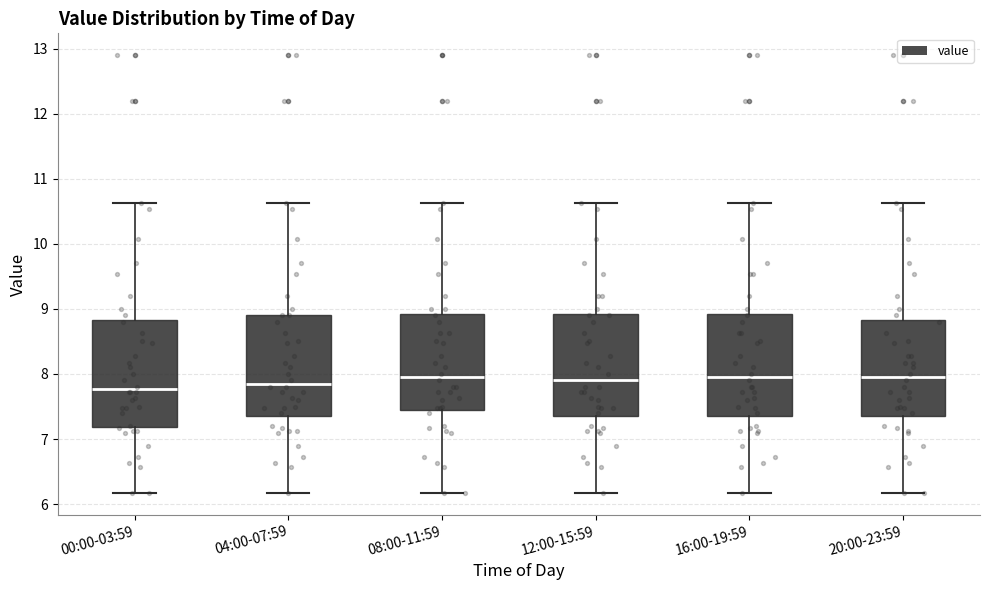

Reading left to right, read every box against the y-axis: the position of its median line, the range the box covers, and the ends of its whiskers. The values are not printed on the chart, so give them approximately, as read against the axis.

00:00-03:59: median 7.8, box 7.2 to 8.8, whiskers 6.2 to 10.6
04:00-07:59: median 7.9, box 7.4 to 8.9, whiskers 6.2 to 10.6
08:00-11:59: median 8.0, box 7.5 to 8.9, whiskers 6.2 to 10.6
12:00-15:59: median 7.9, box 7.4 to 8.9, whiskers 6.2 to 10.6
16:00-19:59: median 8.0, box 7.4 to 8.9, whiskers 6.2 to 10.6
20:00-23:59: median 8.0, box 7.4 to 8.8, whiskers 6.2 to 10.6